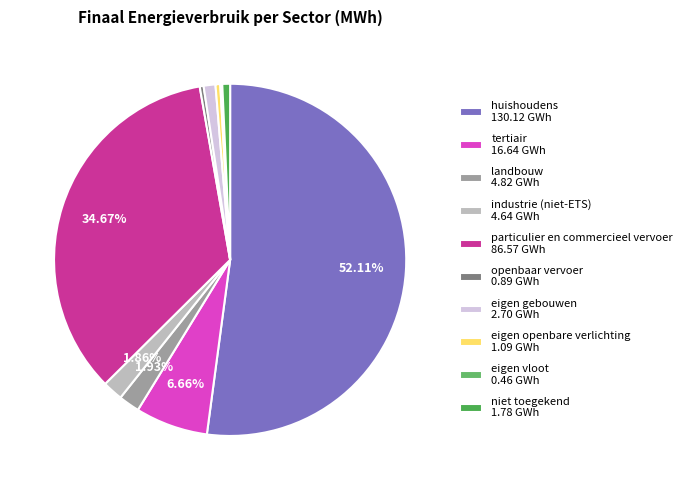

How many slices are in this pie chart?

10